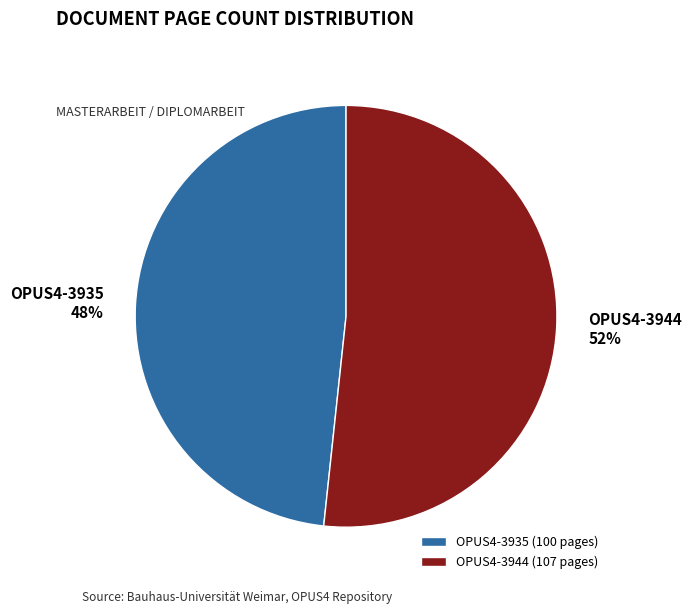

What is the largest slice in the pie chart?

OPUS4-3944